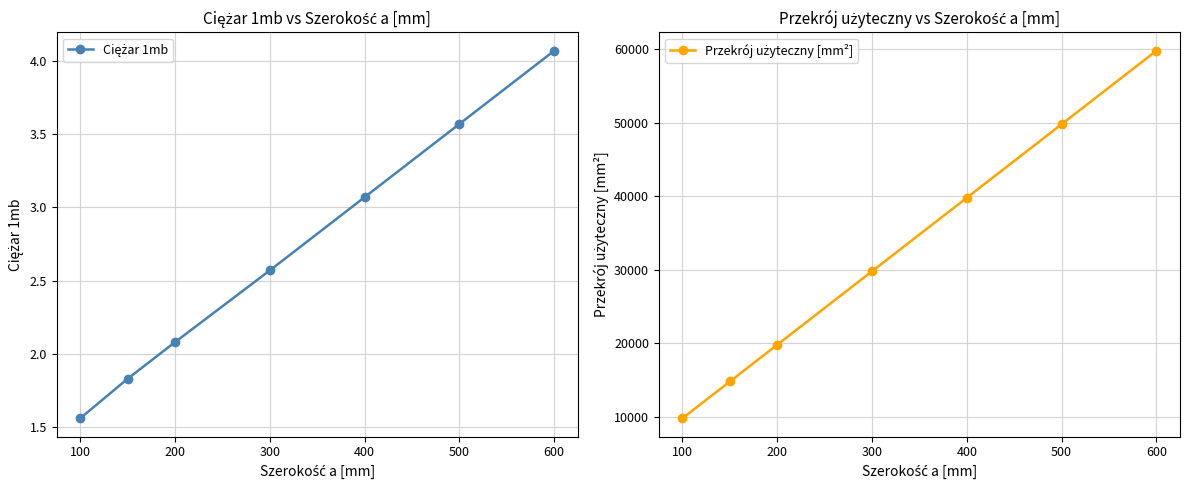

Reading left to right, transcribe all the data shown in this chart.

Ciężar 1mb: 1.6	1.8	2.1	2.6	3.1	3.6	4.1
Przekrój użyteczny [mm²]: 9800.0	14800.0	19800.0	29800.0	39800.0	49800.0	59800.0